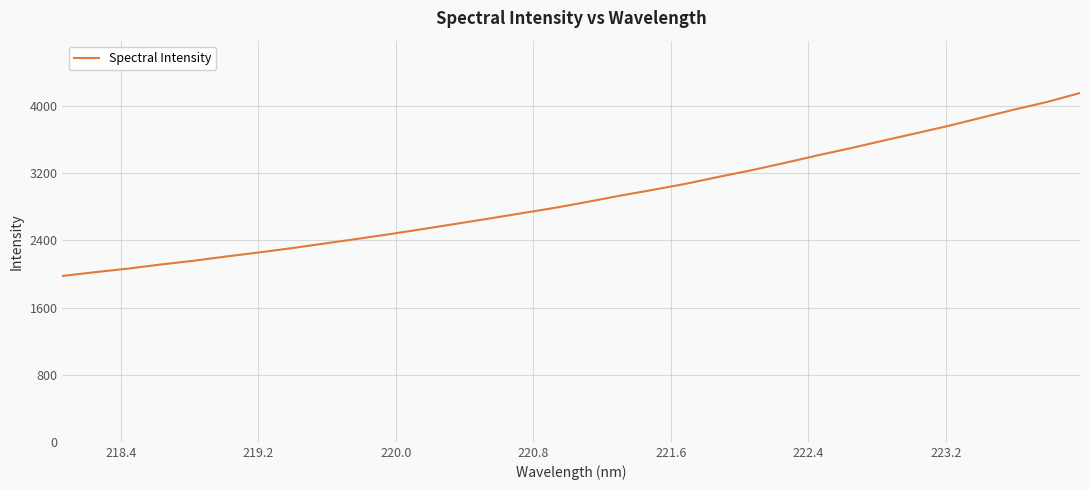

What is the average value?

2915.2